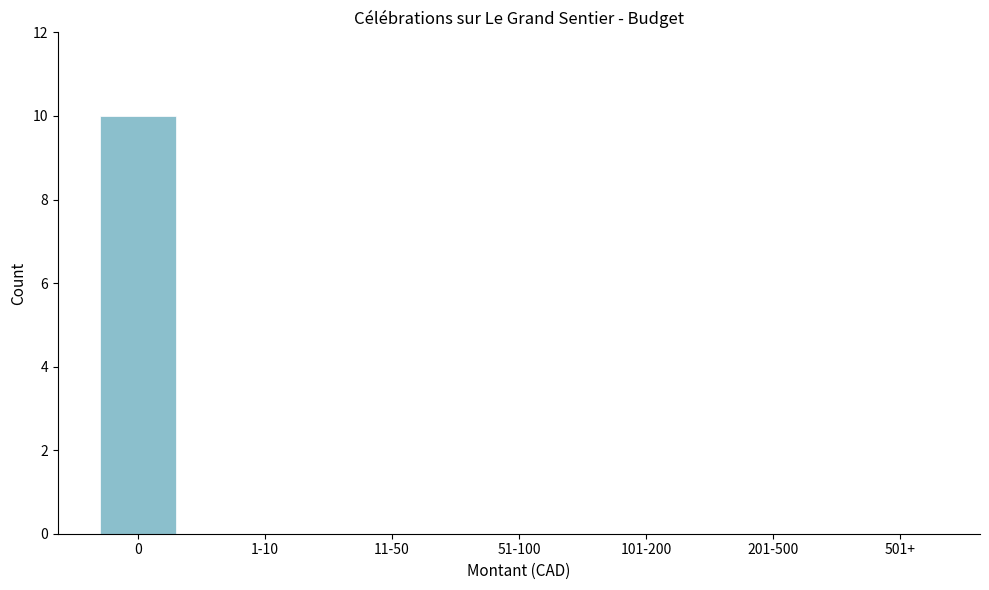

Reading left to right, extract all data points from this chart.

0=10	1-10=0	11-50=0	51-100=0	101-200=0	201-500=0	501+=0